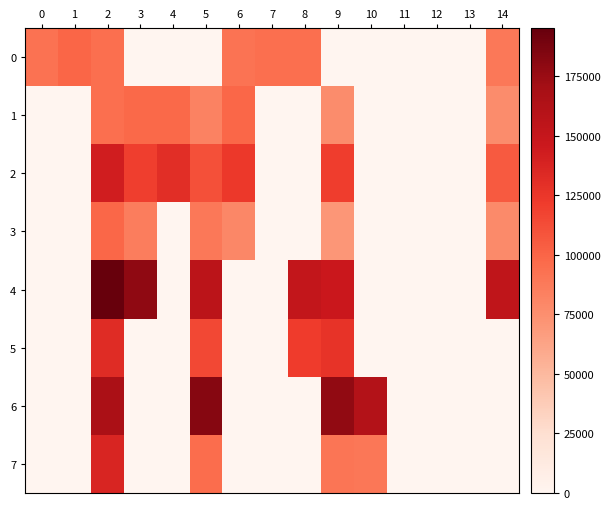

At 2, list the series in order from largest to smallest.

row_4, row_6, row_2, row_7, row_5, row_3, row_0, row_1